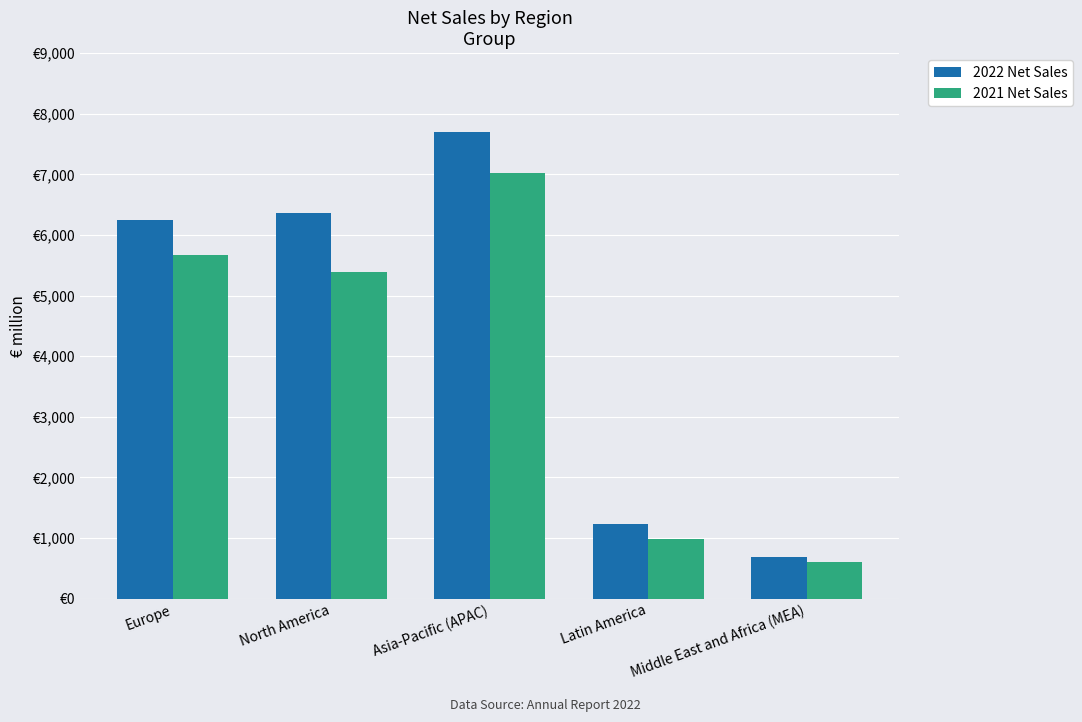

Which has a higher value, Middle East and Africa (MEA) or Europe?

Europe